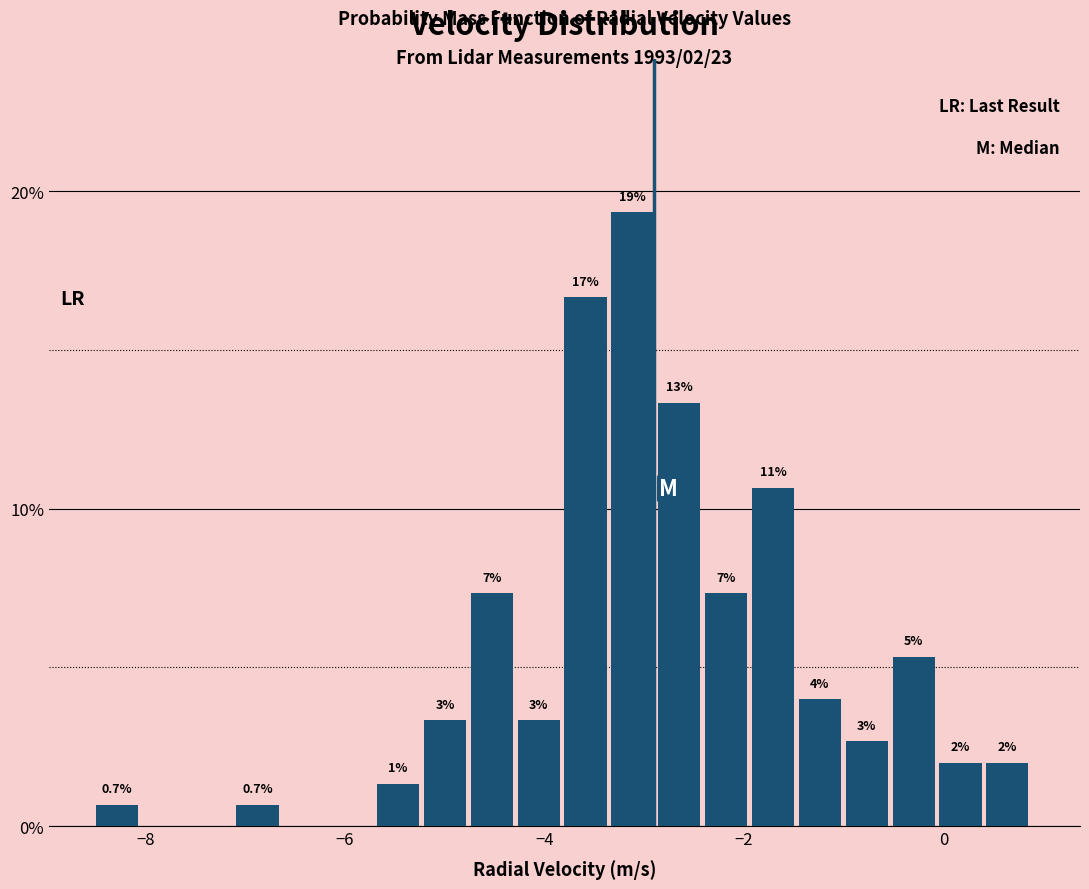

Around what value on the x-axis is the tallest bar? Give the approximate position of its centre, as read against the axis.

-3.2